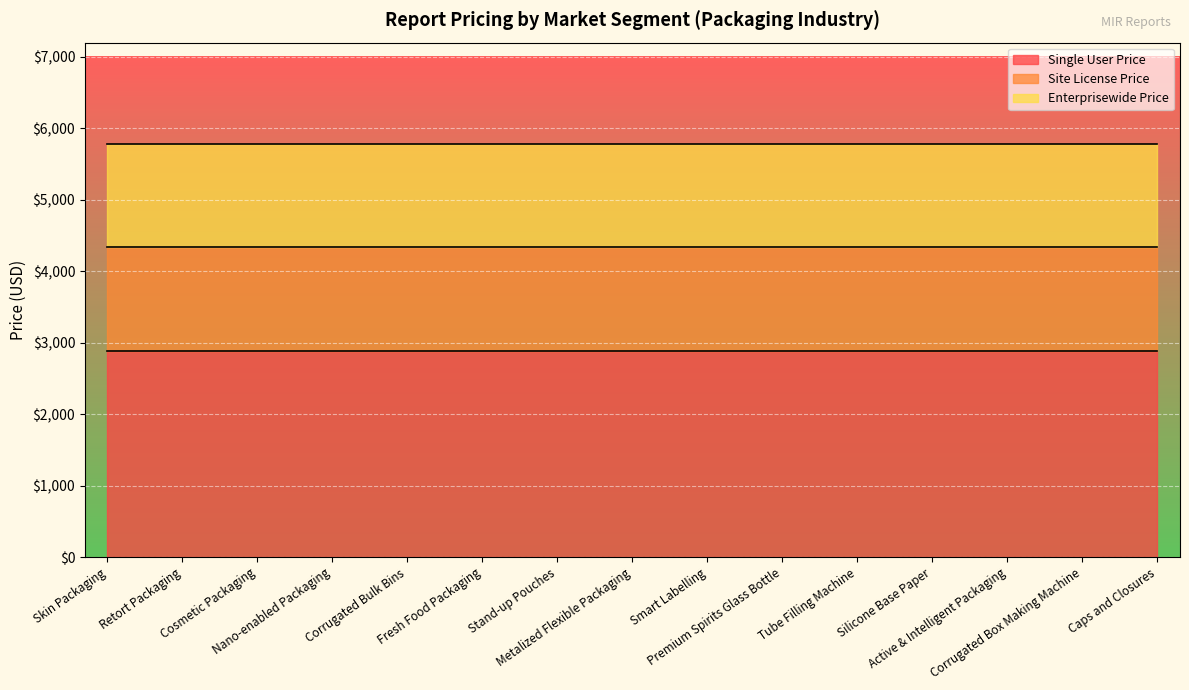

What is the approximate value of Enterprisewide Price at Retort Packaging?

5780